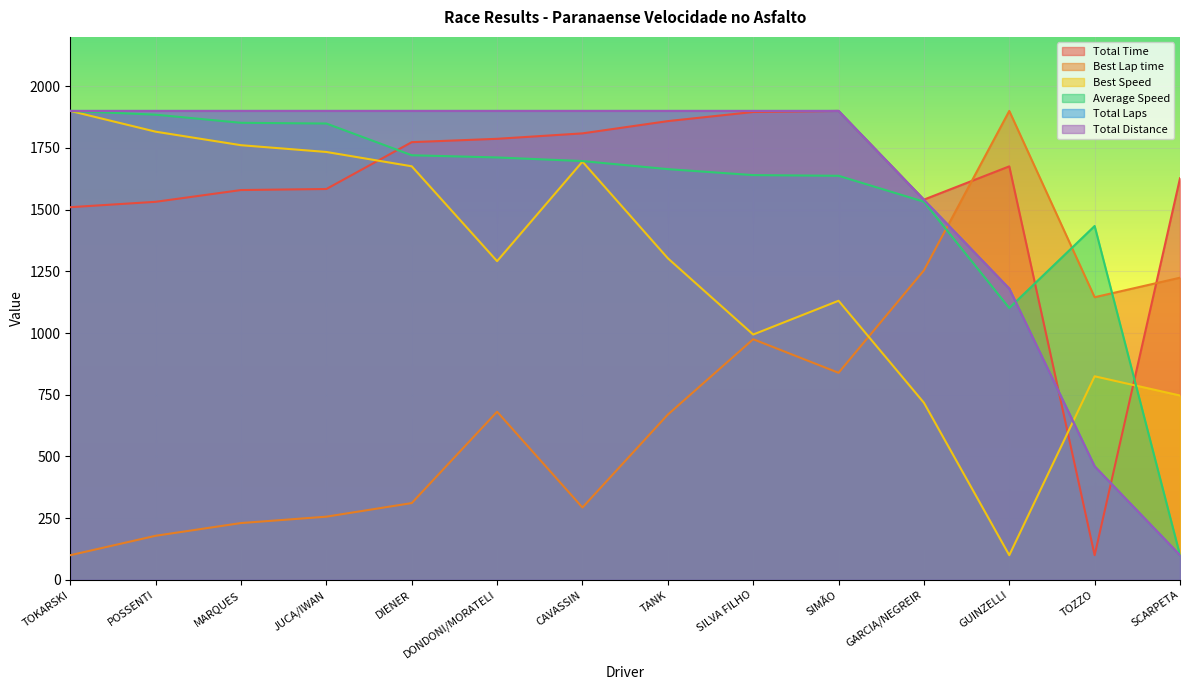

What is the label of the 4th point from the left?

JUCA/IWAN